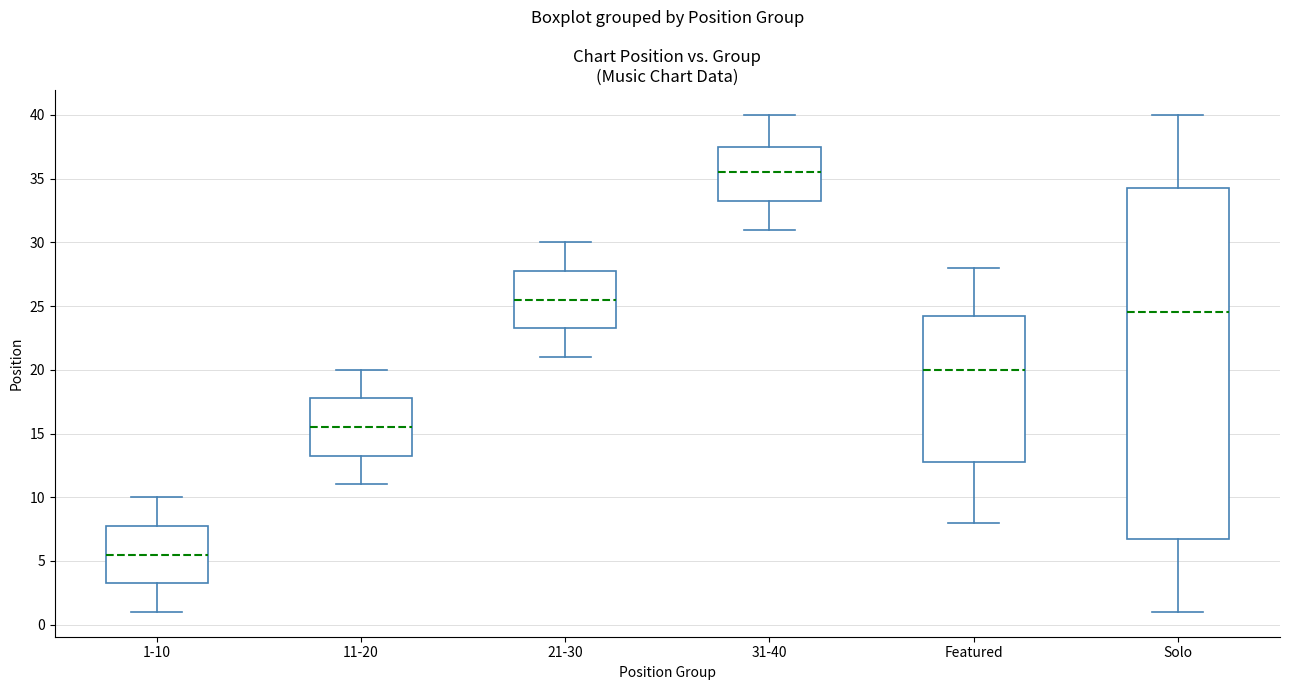

Comparing the boxes themselves (not the whiskers), which one is the tallest?

Solo